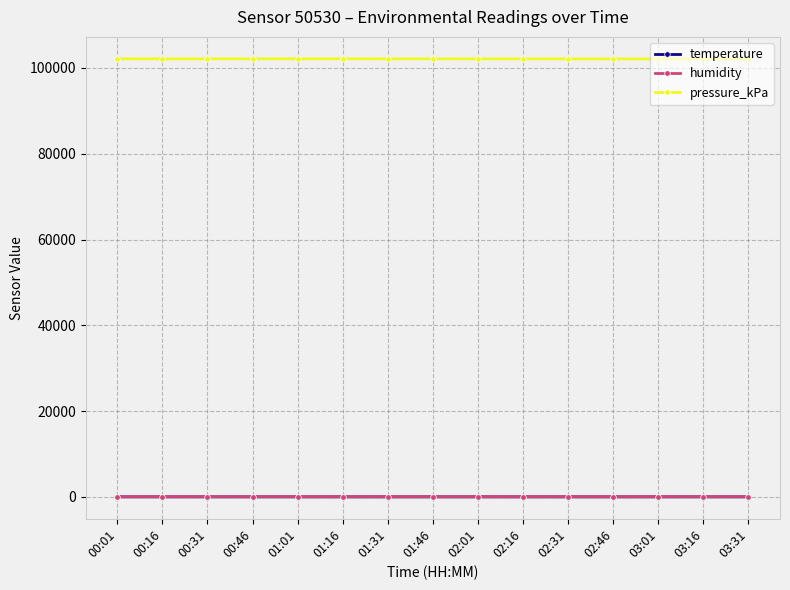

True or false: pressure_kPa has a value of 151959.8 at 00:16.

False